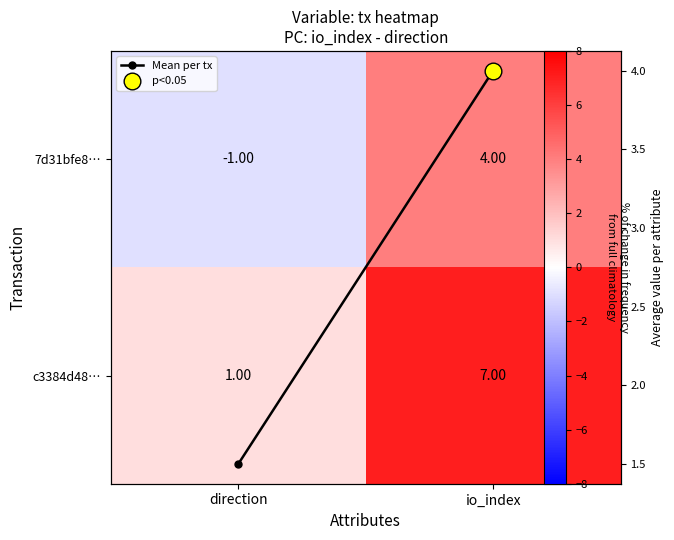

Read the 7d31bfe8… value at direction.

-1.0